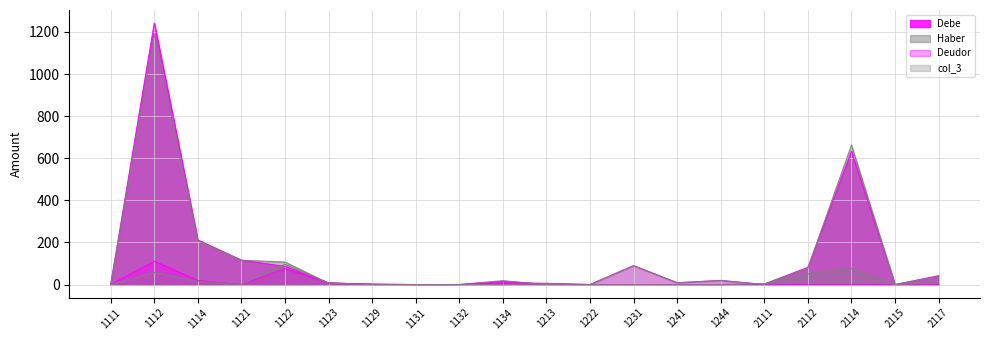

At which category is the sum across all series the highest?

1112